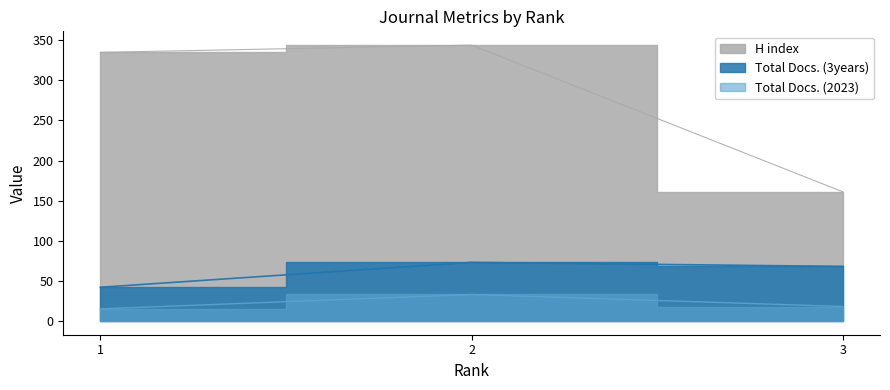

Where does the Total Docs. (2023) series first go above 18?

2